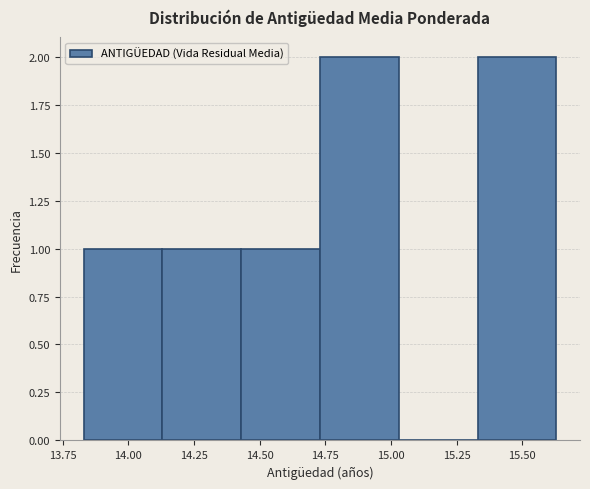

Reading left to right, list every bar in this chart as the range it spans on the x-axis followed by its height. Neither the bar edges nor the heights are printed on the chart, so give them approximately, as read against the axes.

13.83 to 14.13: 1
14.13 to 14.43: 1
14.43 to 14.73: 1
14.73 to 15.03: 2
15.03 to 15.33: 0
15.33 to 15.63: 2